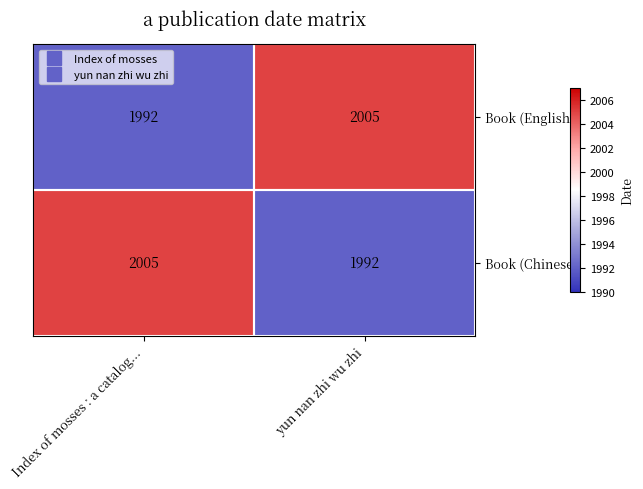

The value of Book (Chinese) at Index of mosses : a catalog... is 3566. True or false?

False